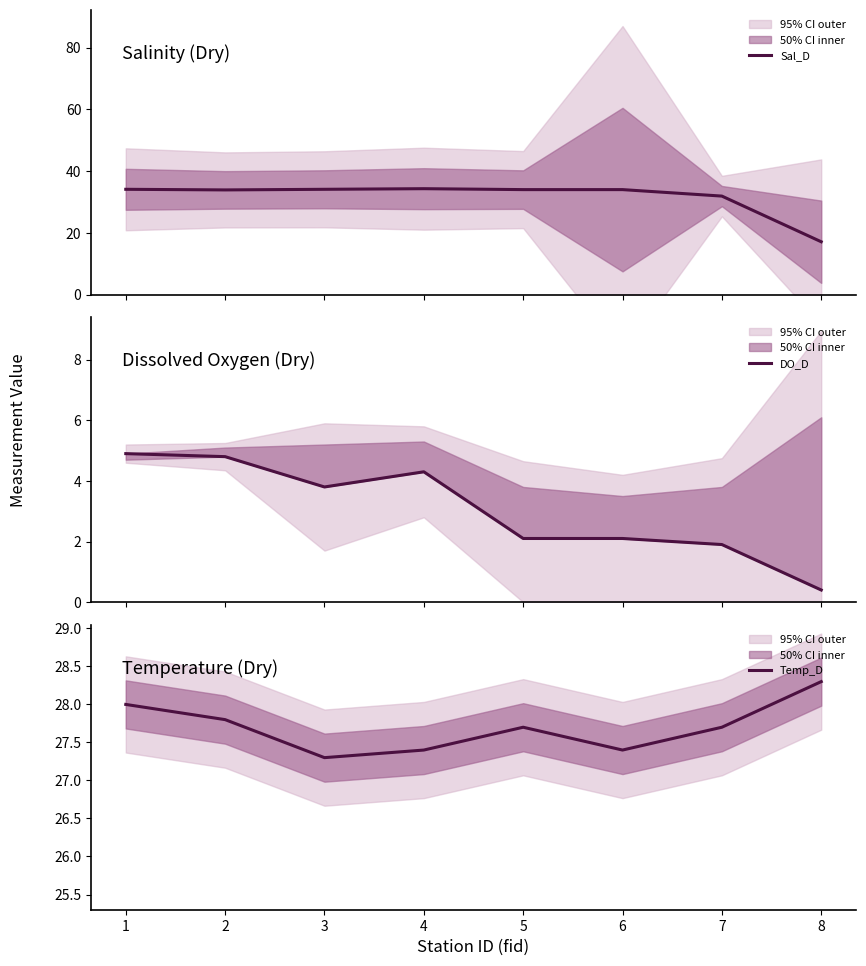

How many Temp_D values are between 27 and 28?

7